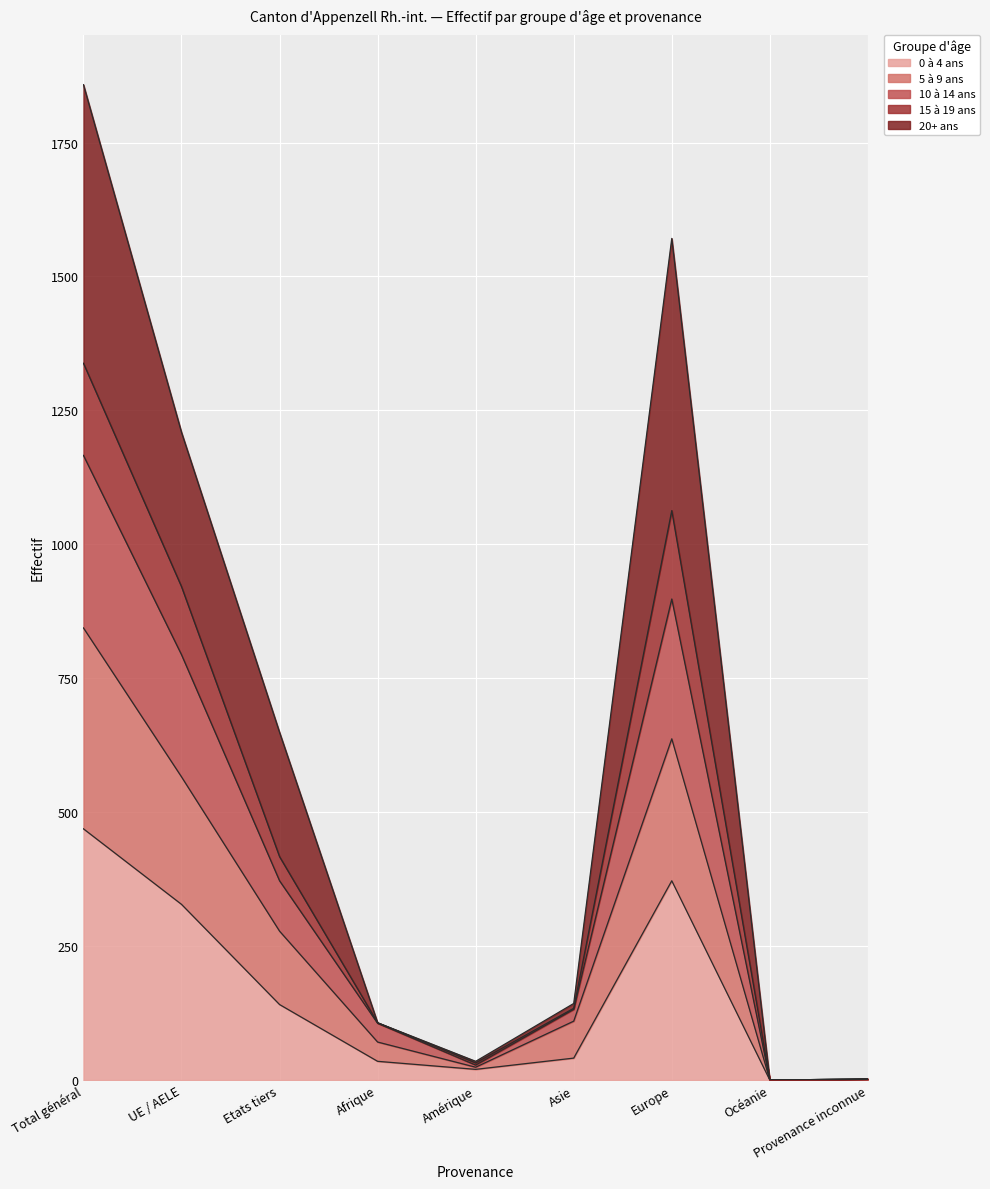

True or false: 15 à 19 ans and 0 à 4 ans cross at least once.

False